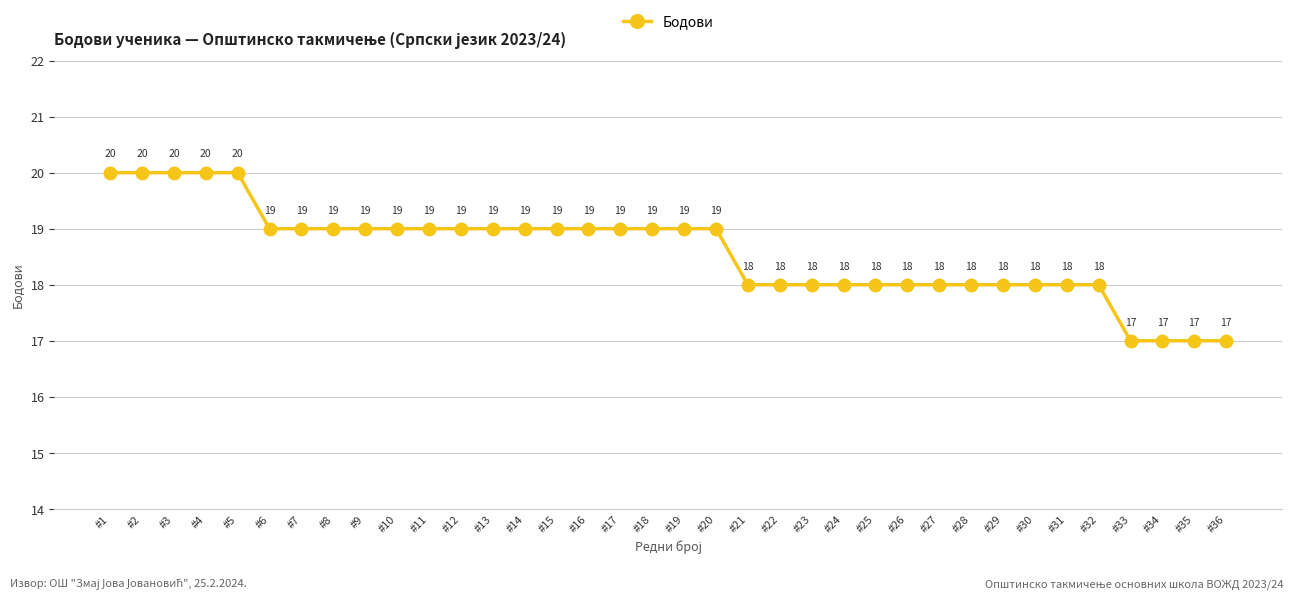

How many lines are shown in the chart?

1